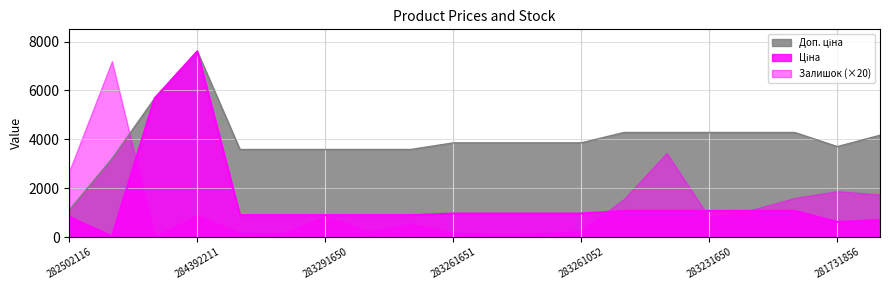

What is the label of the 13th point from the right?

283291055